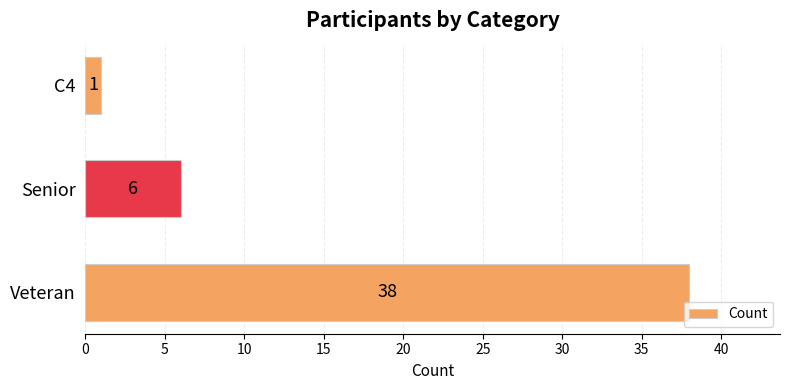

Rank the categories by value from highest to lowest.

Veteran, Senior, C4